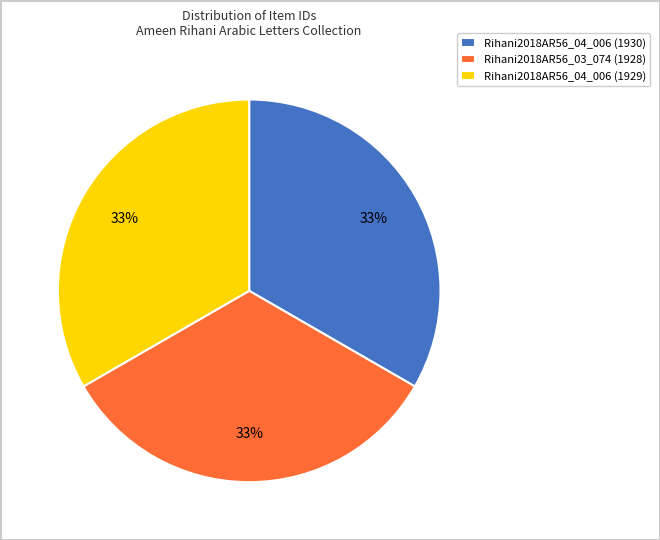

True or false: Rihani2018AR56_04_006 (1930) accounts for 25% of the total.

False